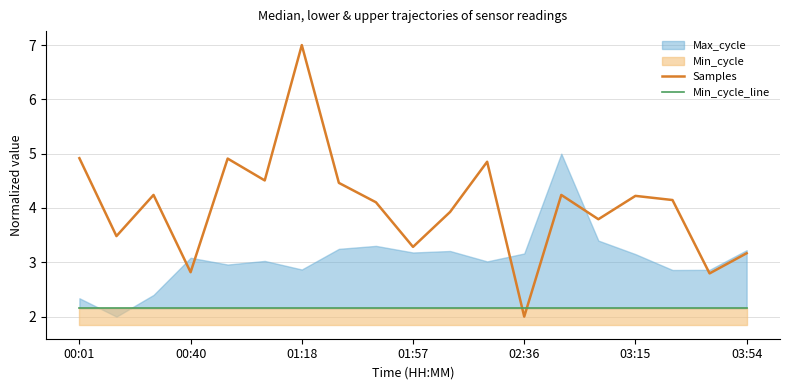

Which category has the lowest value in the Samples series?

02:36